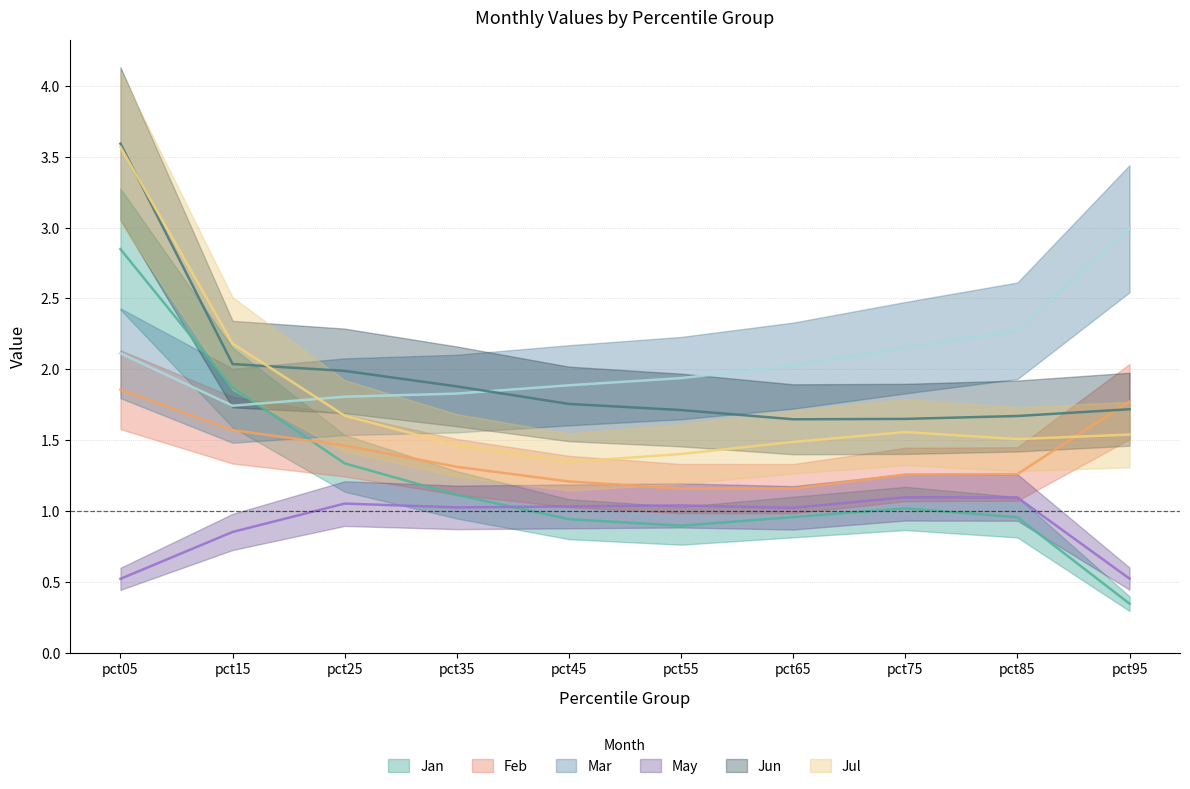

What is the average value of the Jun series?

2.0